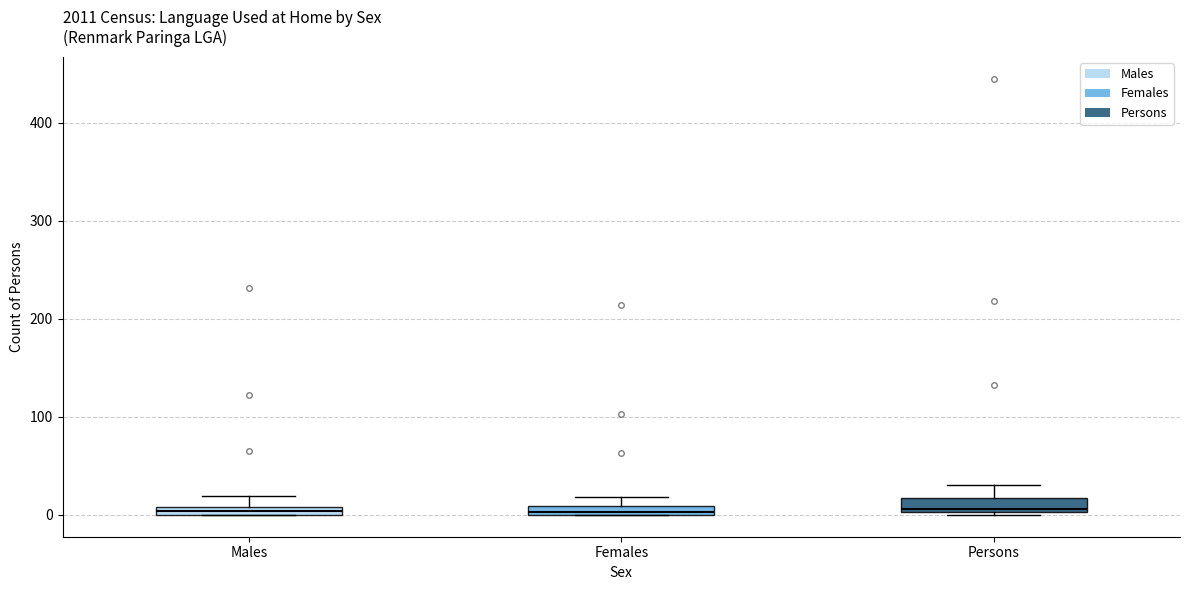

Where is the upper edge of the box for Females on the y-axis? The values are not printed on the chart, so give them approximately, as read against the axis.

10